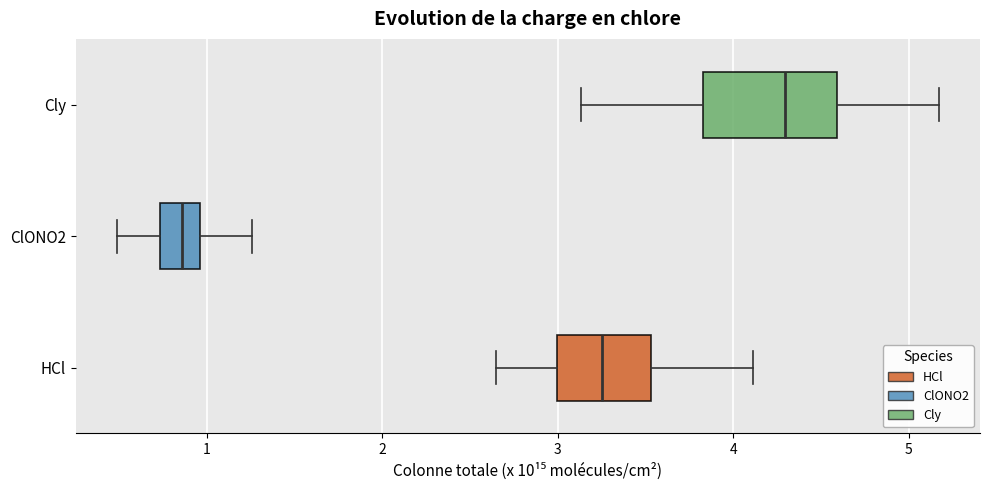

Where is the right edge of the box for HCl on the x-axis? The values are not printed on the chart, so give them approximately, as read against the axis.

3.5